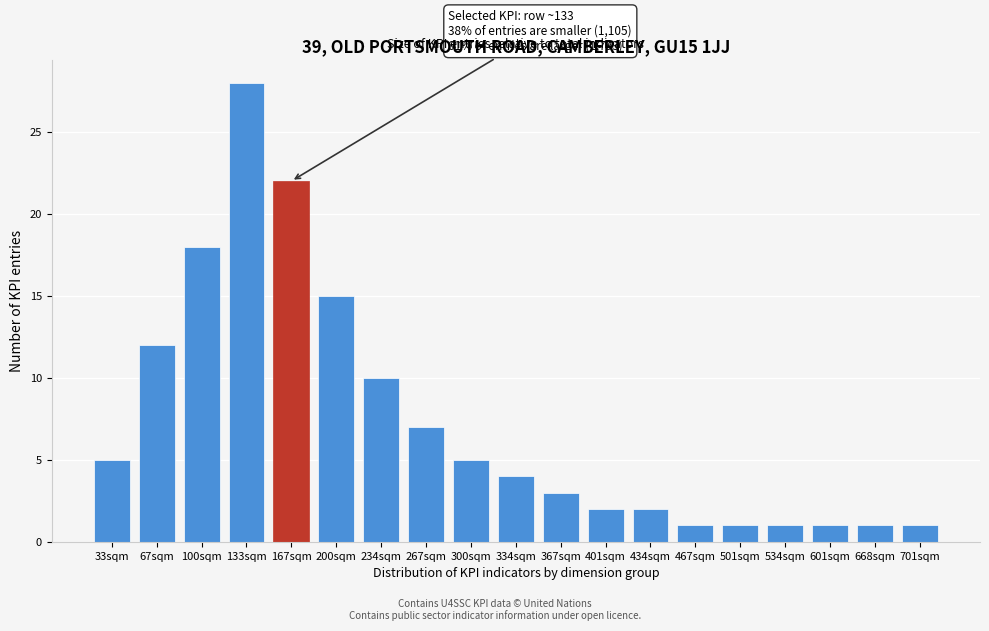

Reading right to left, what are all the values shown in this chart?

1	1	1	1	1	1	2	2	3	4	5	7	10	15	22	28	18	12	5